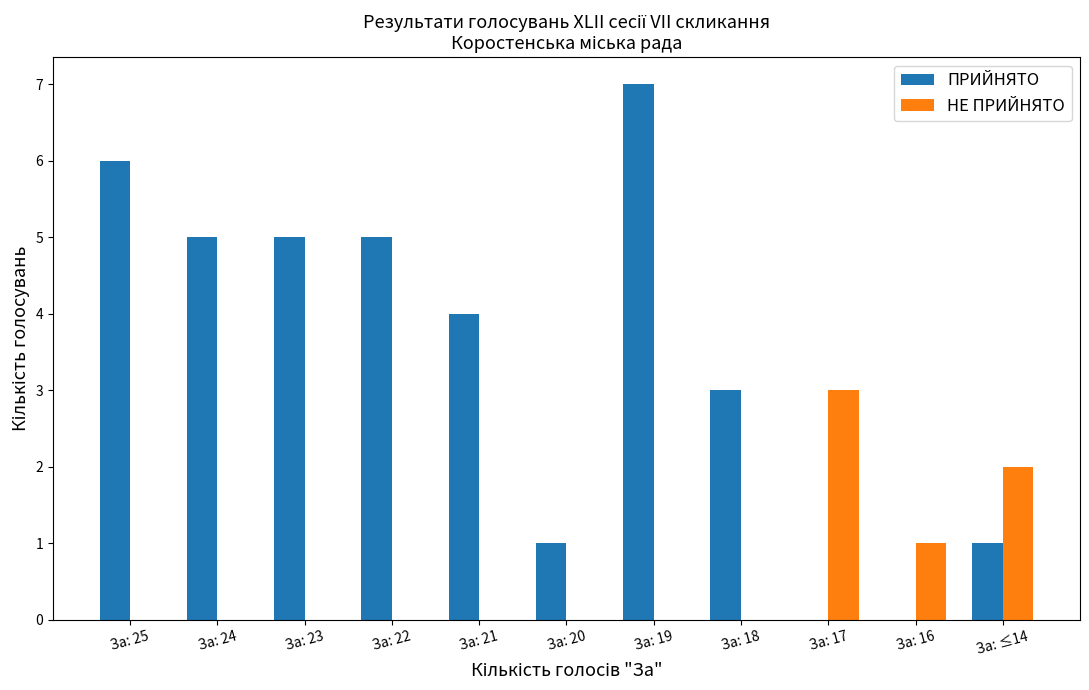

Where does the ПРИЙНЯТО series first go above 4?

За: 25